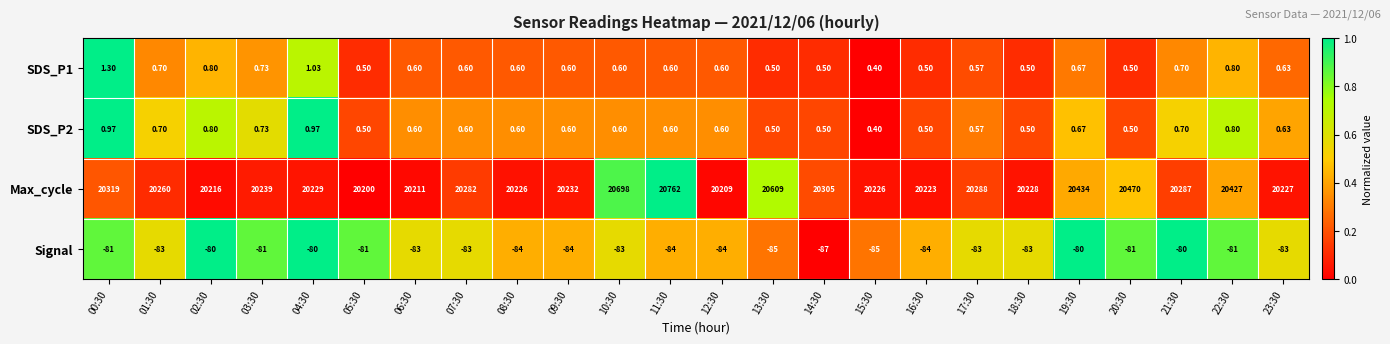

Which series has the largest total across all categories?

Max_cycle